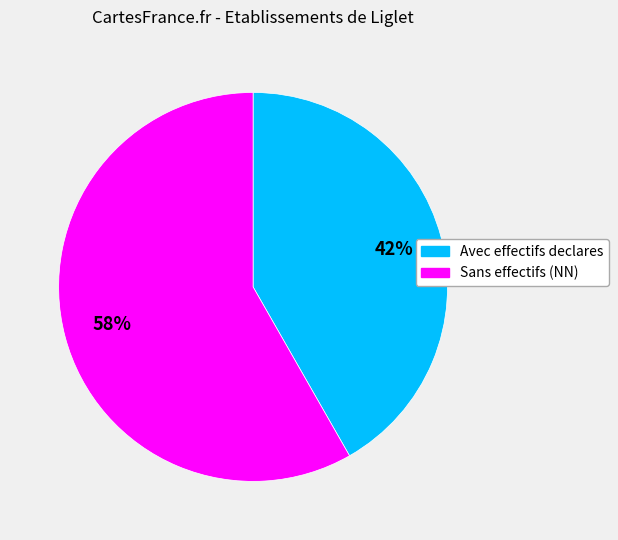

Is there a majority slice in this chart?

Yes